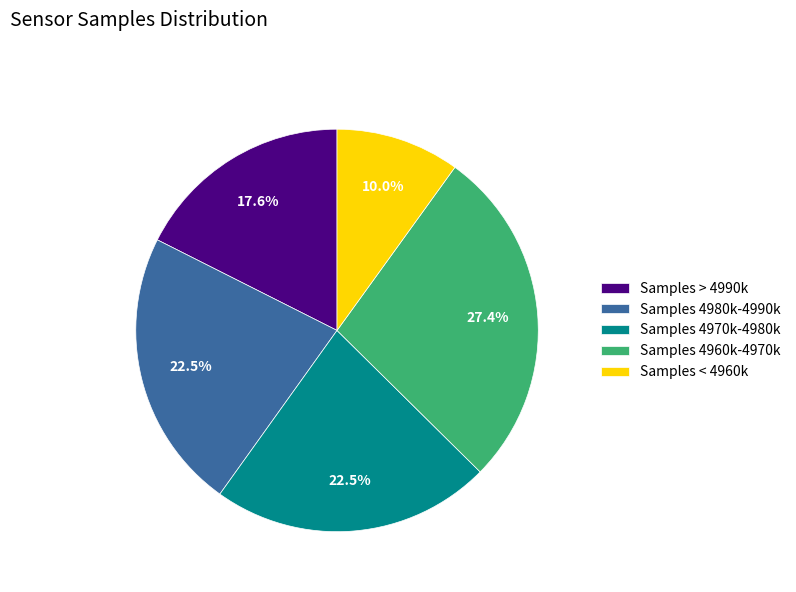

Does Samples 4960k-4970k represent more than half of the total?

No